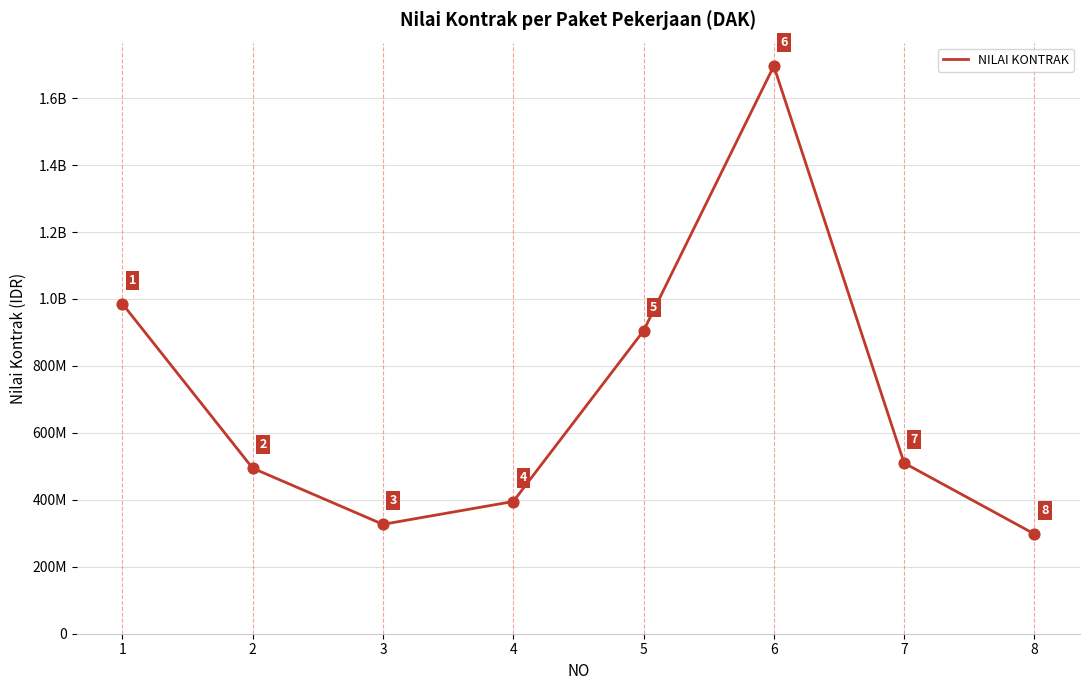

What is the ratio of the value at 8 to the value at 3?

0.9